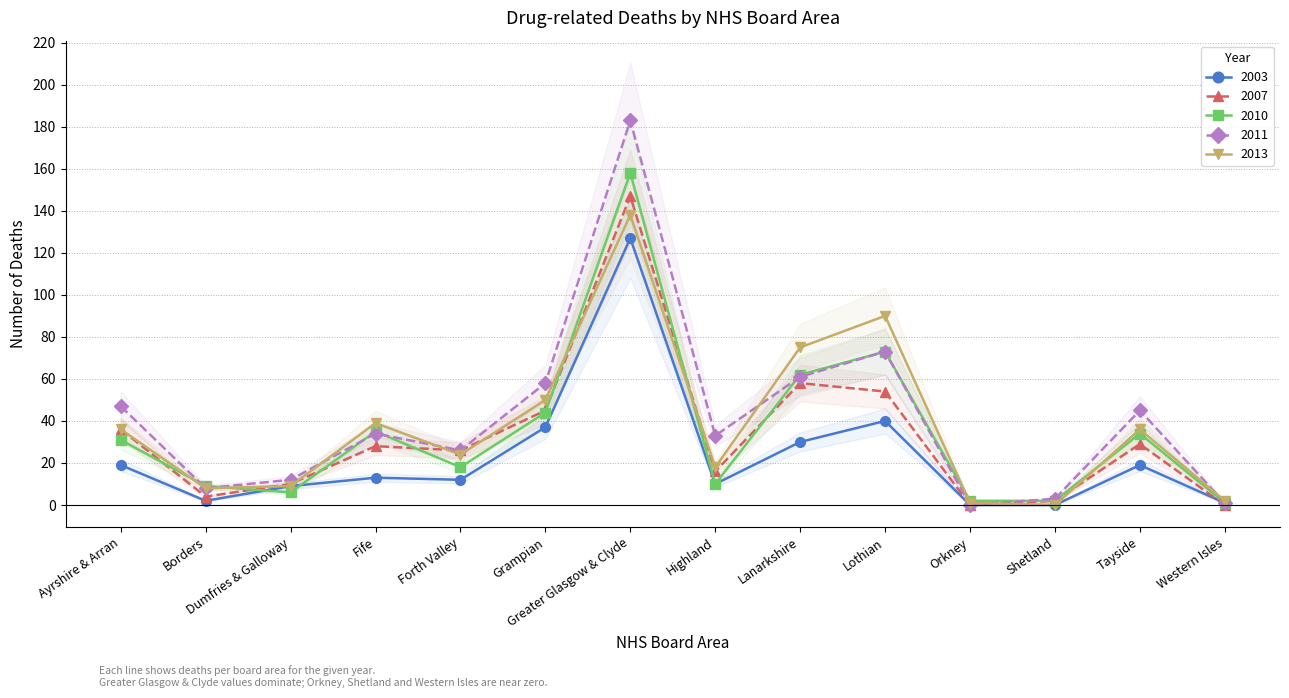

Rank the categories by 2007 value from highest to lowest.

Greater Glasgow & Clyde, Lanarkshire, Lothian, Grampian, Ayrshire & Arran, Tayside, Fife, Forth Valley, Highland, Dumfries & Galloway, Borders, Shetland, Orkney, Western Isles